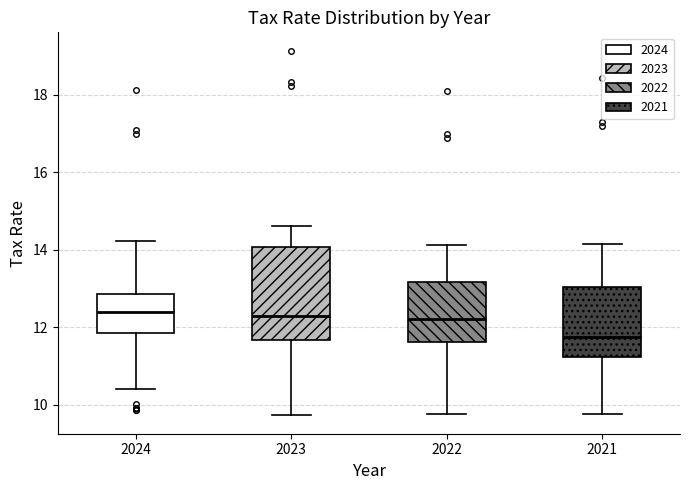

Which box's median line is the lowest?

2021